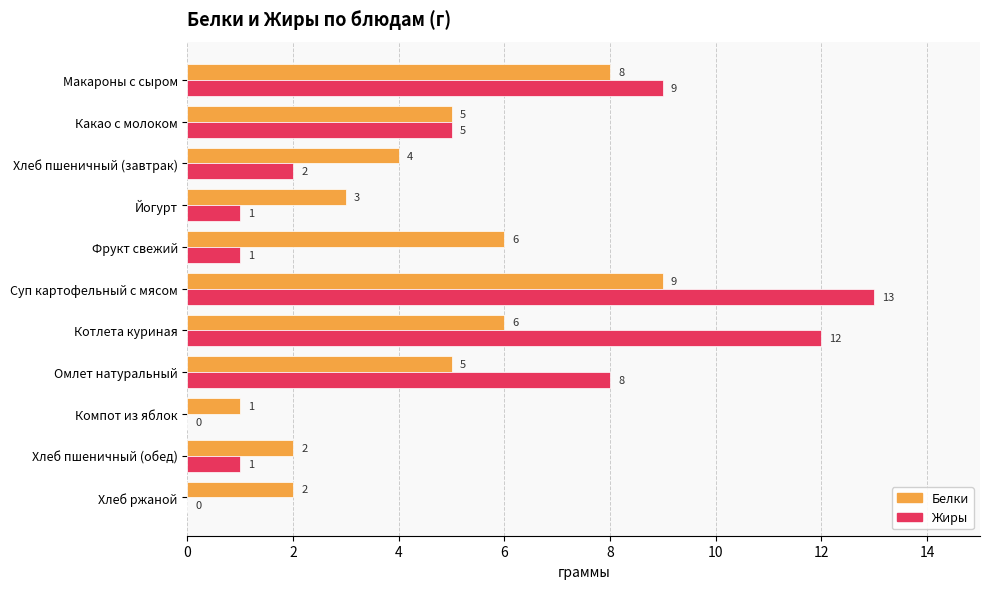

What is the maximum value for Жиры?

13